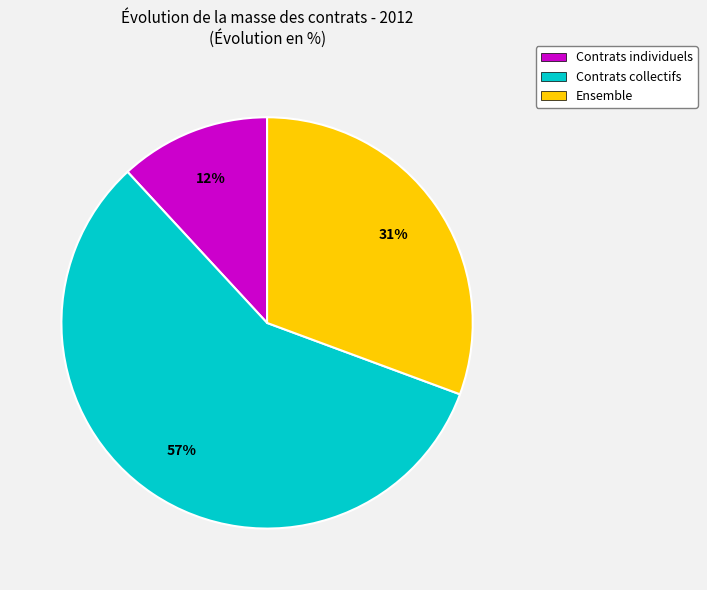

To the nearest percent, what is the average slice percentage?

33%